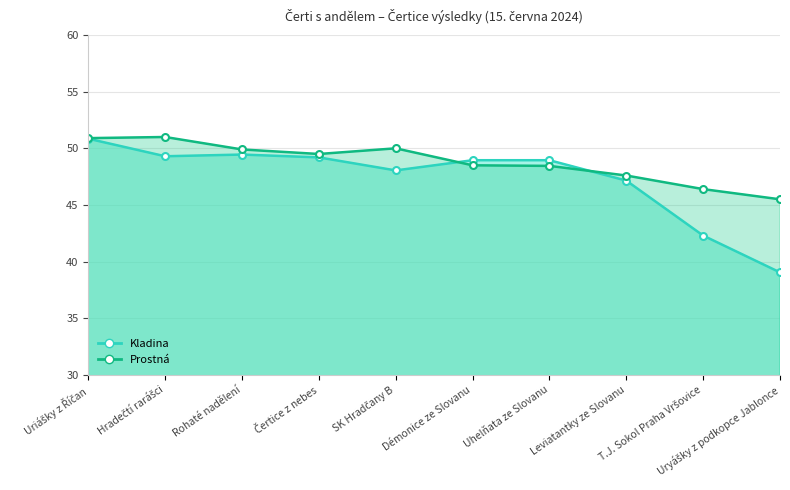

Where is the first local minimum for Prostná?

Čertice z nebes